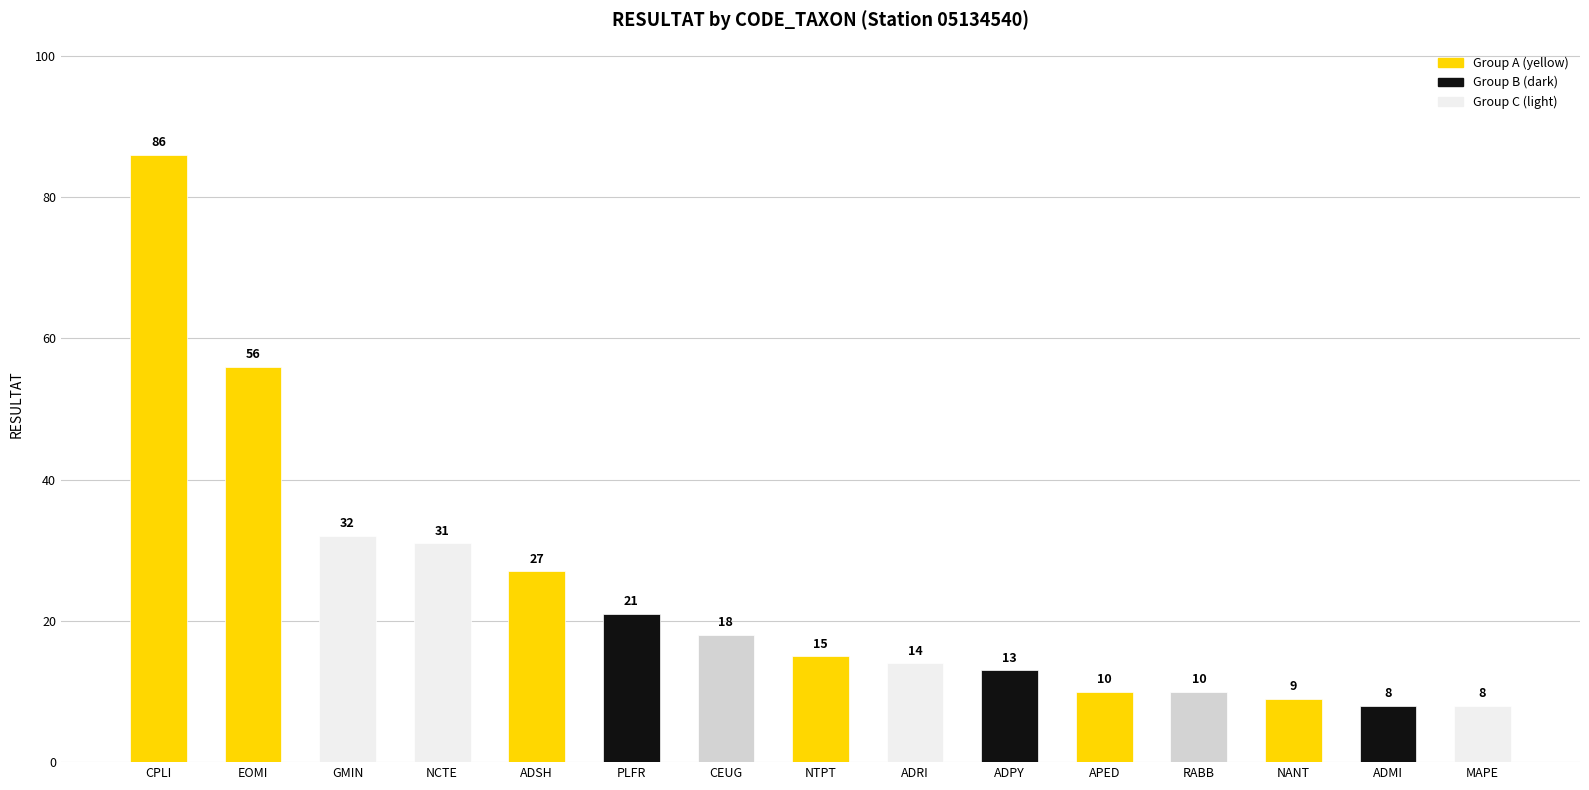

What is the label of the 1st bar from the left?

CPLI